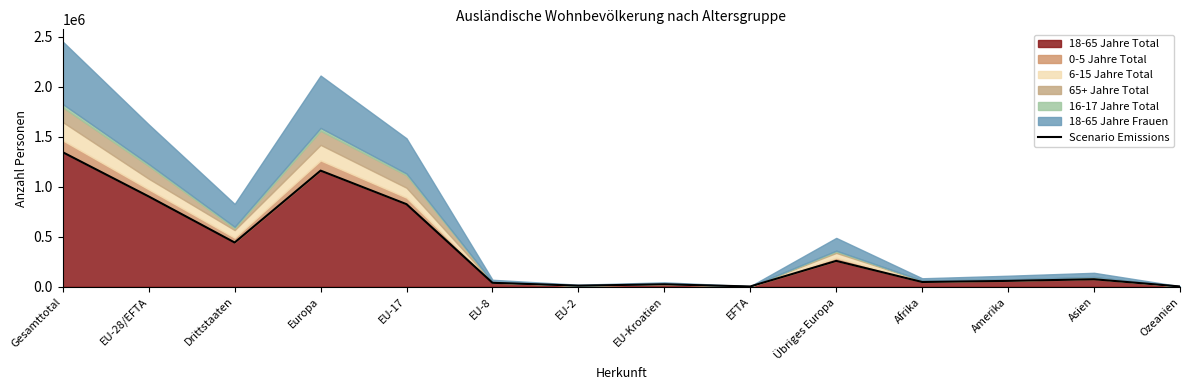

What is the difference between the values at Afrika and EU-2?

36424